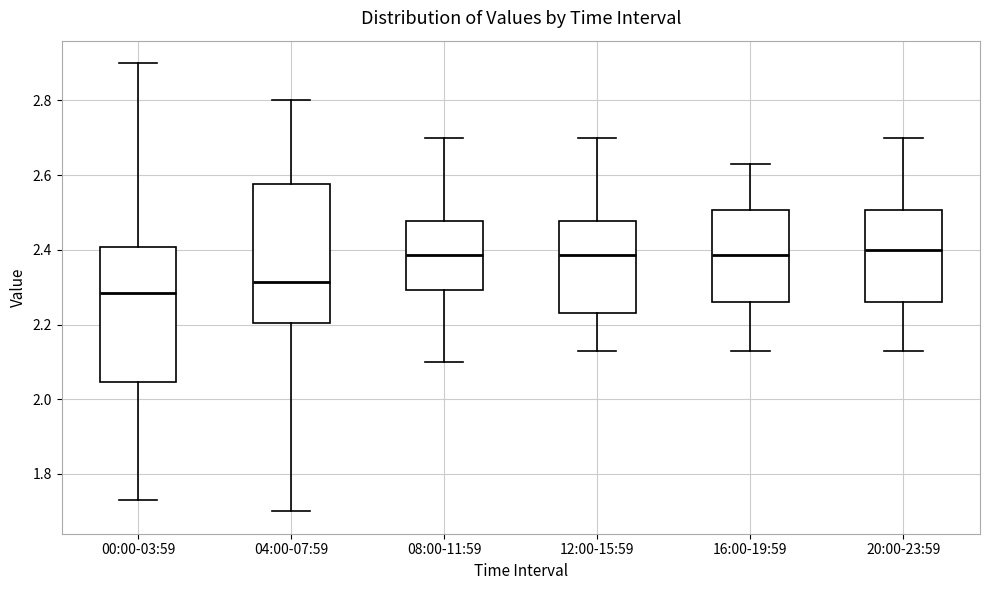

Where does the median line of the box for 00:00-03:59 sit on the y-axis? The values are not printed on the chart, so give them approximately, as read against the axis.

2.28